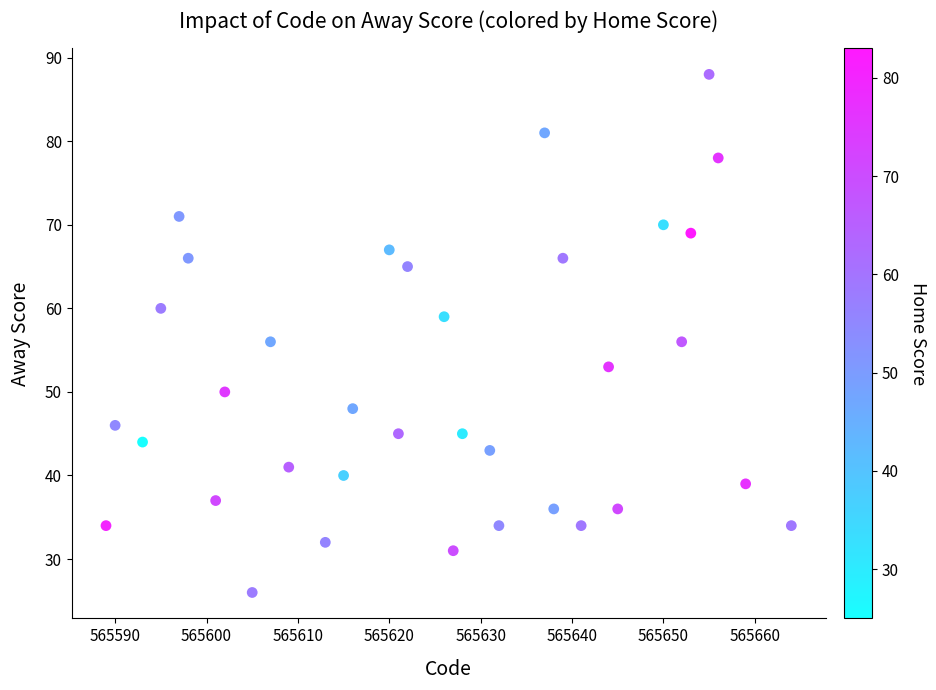

What is the range of Y values (max minus min)?

62